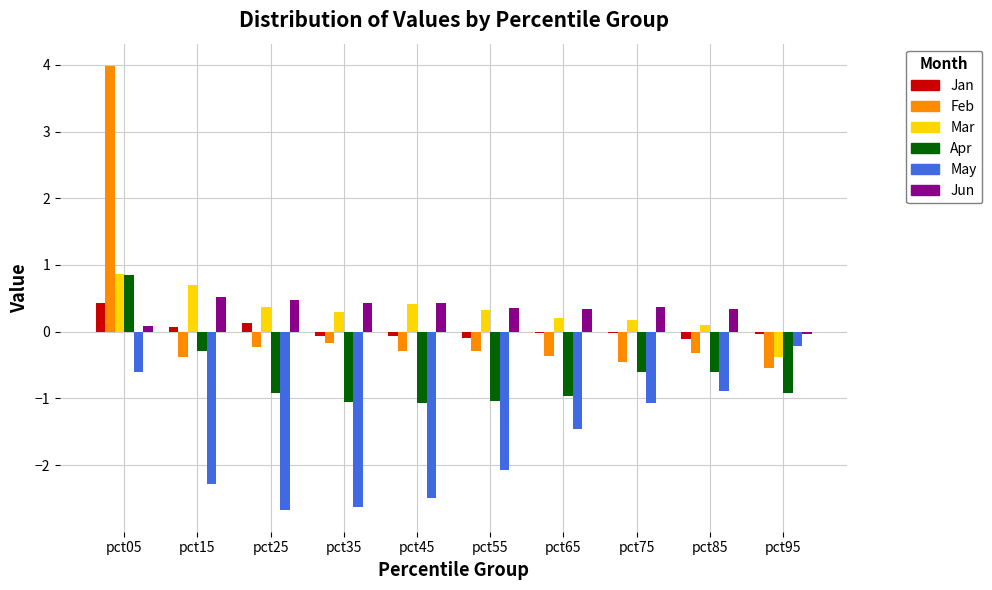

The May series shows -1.5 at pct35. True or false?

False